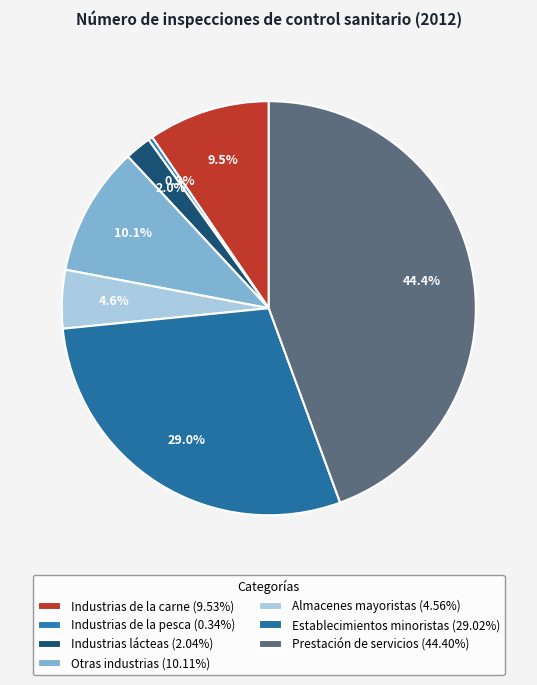

True or false: Industrias de la carne accounts for 1% of the total.

False